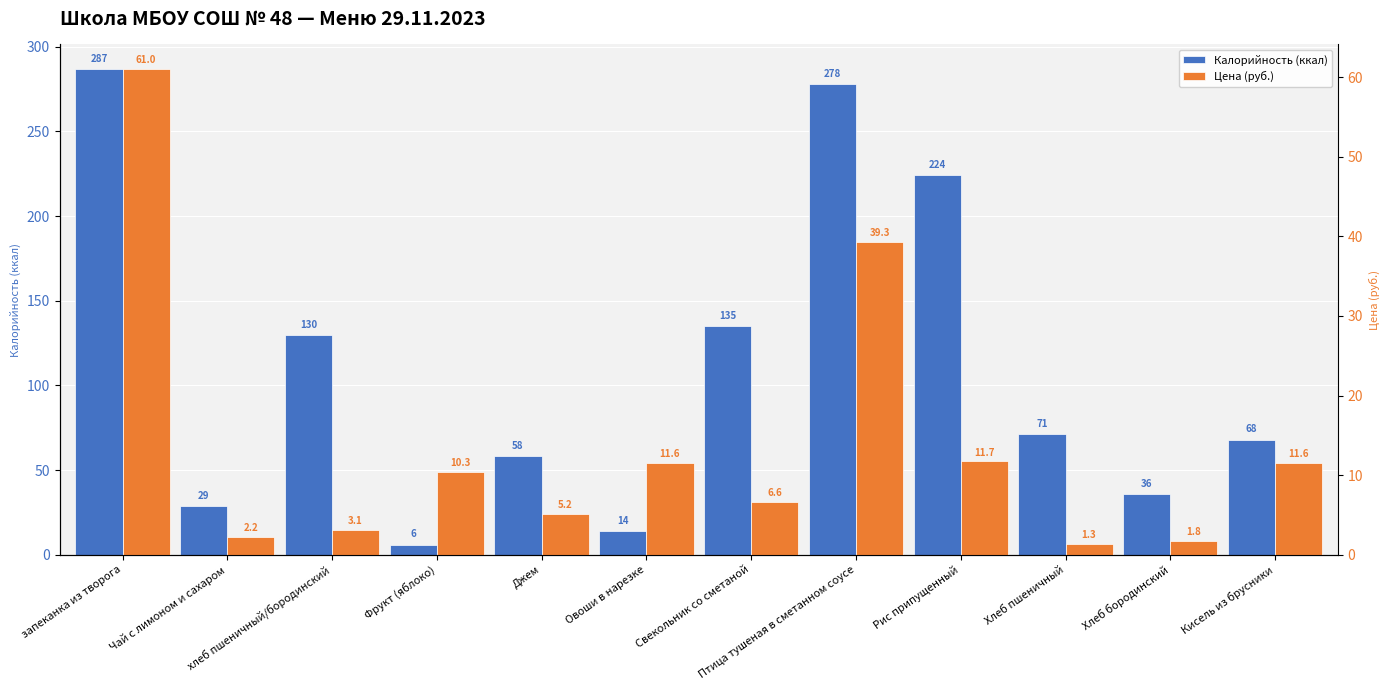

The Цена (руб.) series shows 2.7 at Хлеб бородинский. True or false?

False